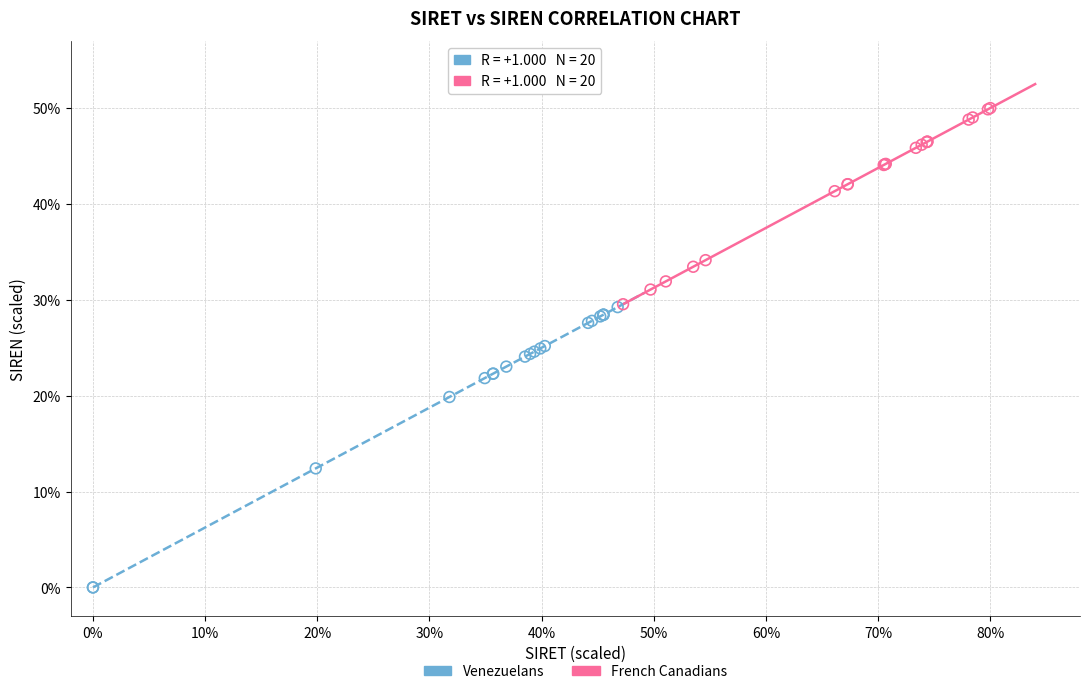

What are all the series names shown in the legend?

Venezuelans, French Canadians